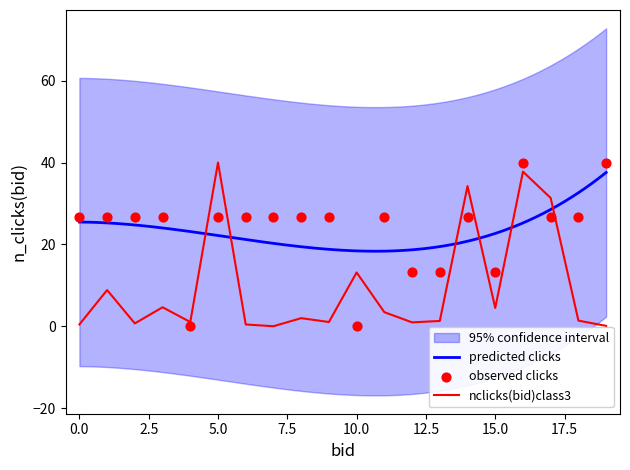

At which label does nclicks(bid)class3 reach its peak?

5.0